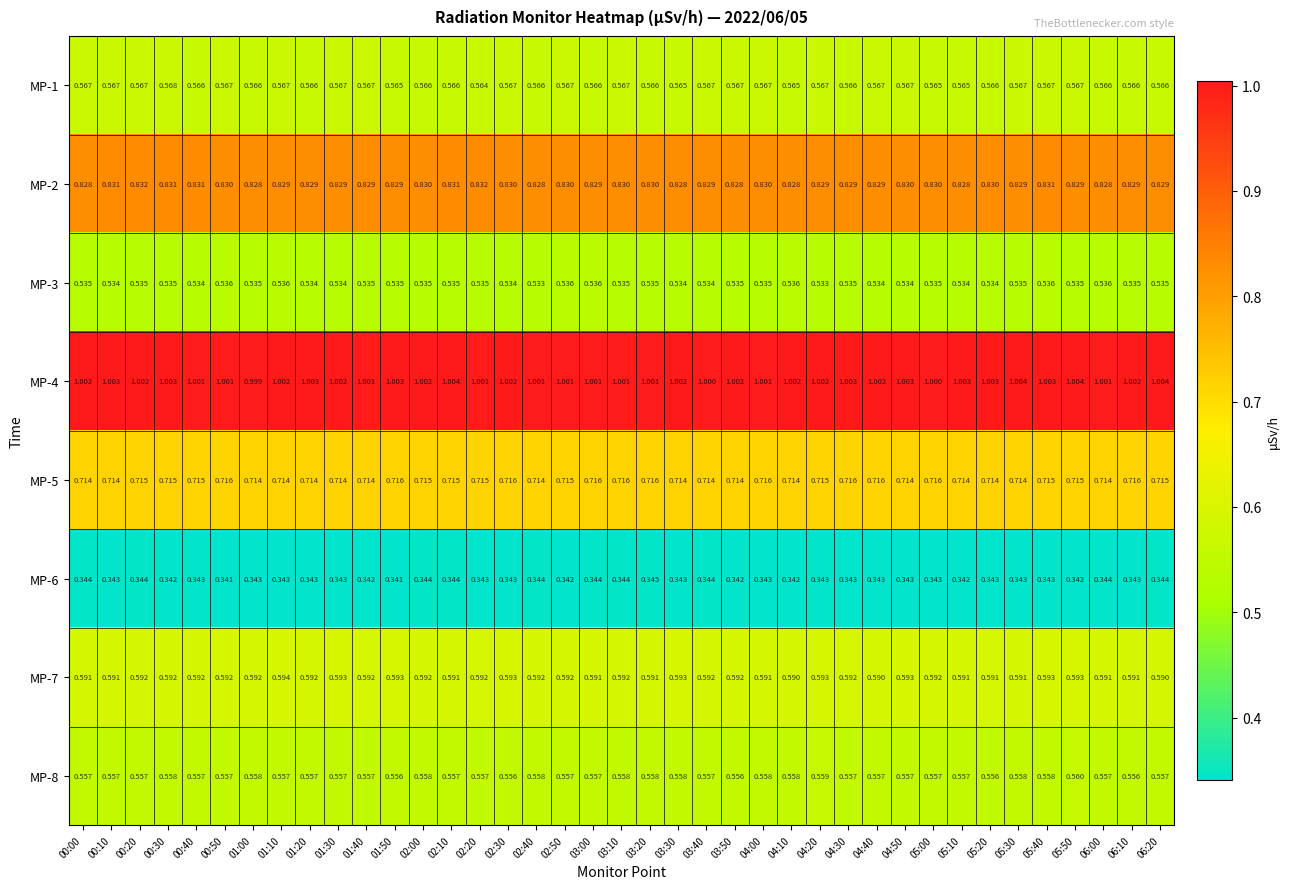

Is the value of MP-7 at 02:40 greater than the value of MP-8 at 01:00?

Yes